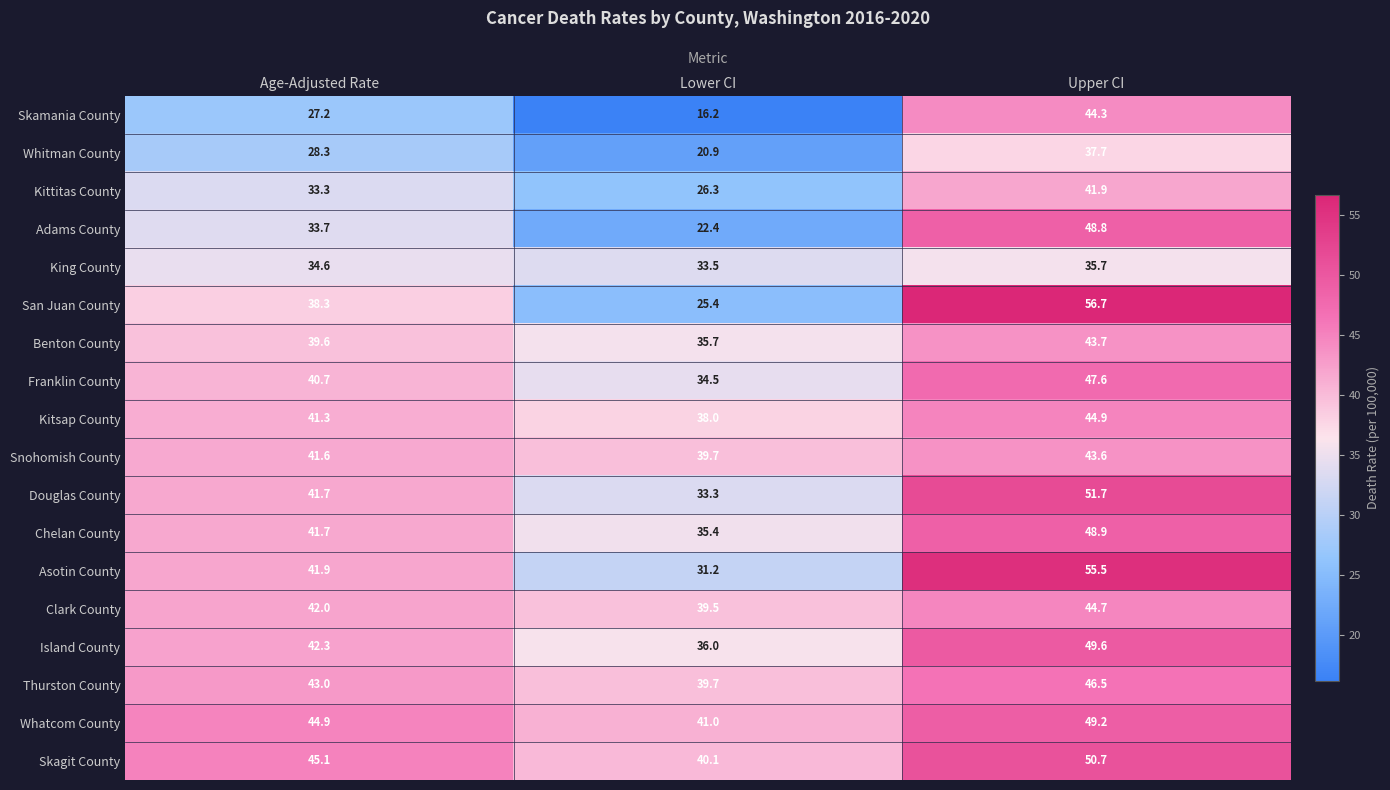

What is the sum of the Adams County values at Age-Adjusted Rate and Upper CI?

82.5